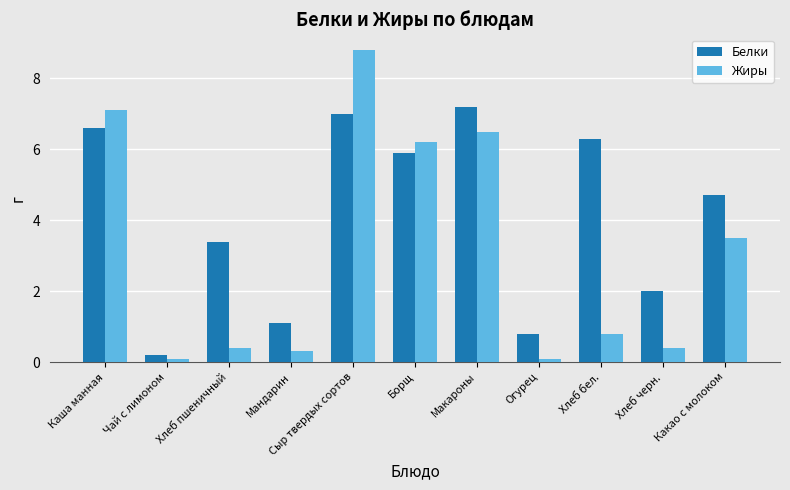

What are all the series names shown in the legend?

Белки, Жиры